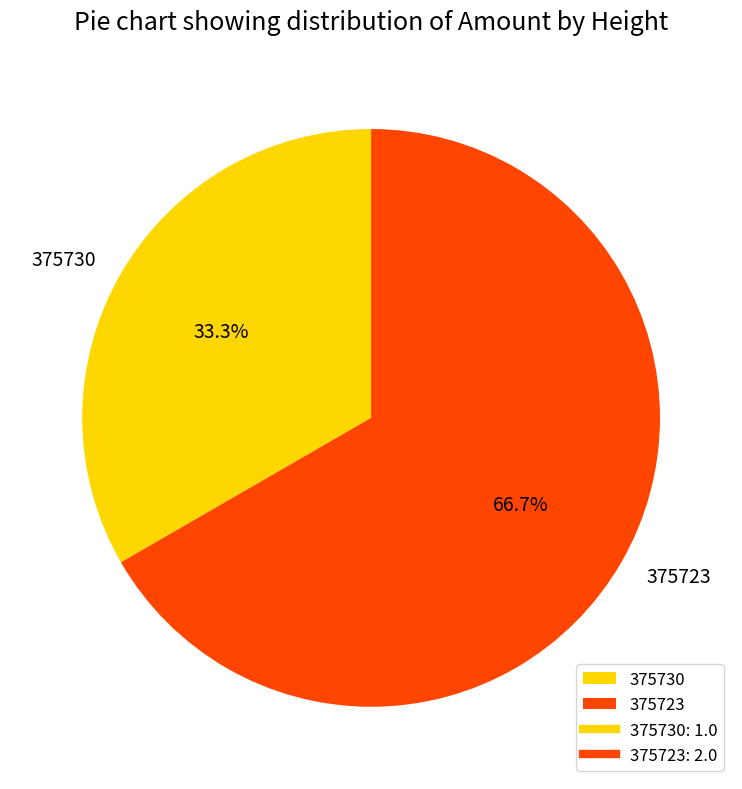

The 375730 slice represents 33% of the pie. True or false?

True